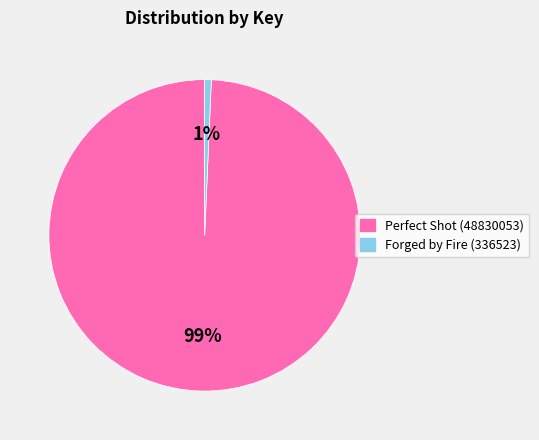

True or false: Perfect Shot (48830053) accounts for 99% of the total.

True